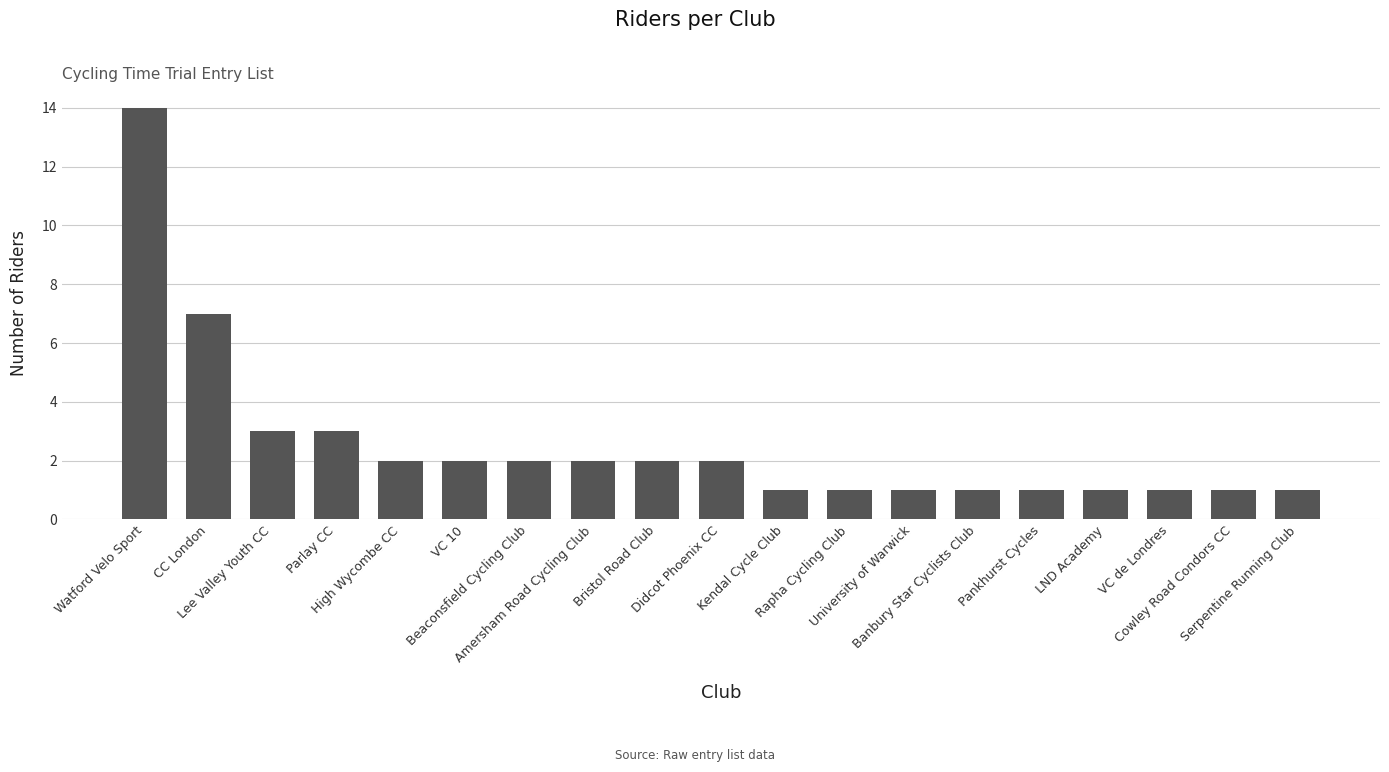

What is the greatest value displayed?

14